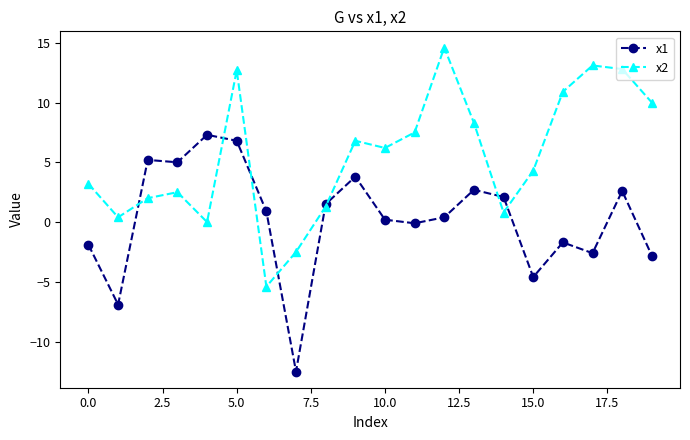

Which series has the largest total across all categories?

x2